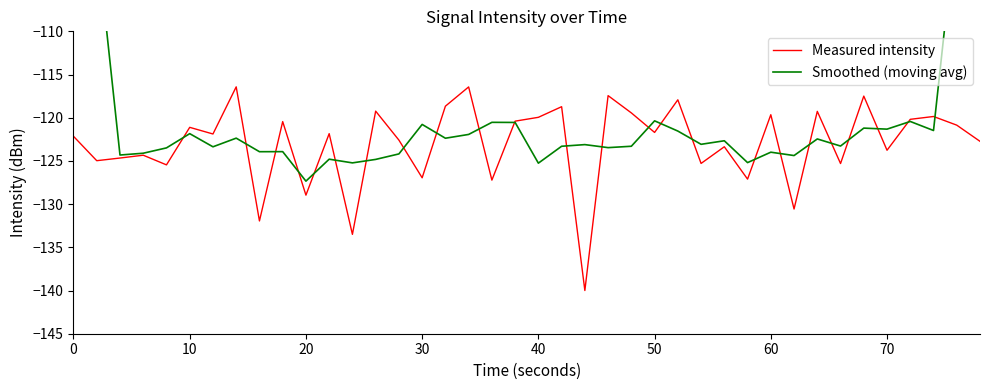

What is the value of the Smoothed (moving avg) point at the 29th from the left?

-122.7